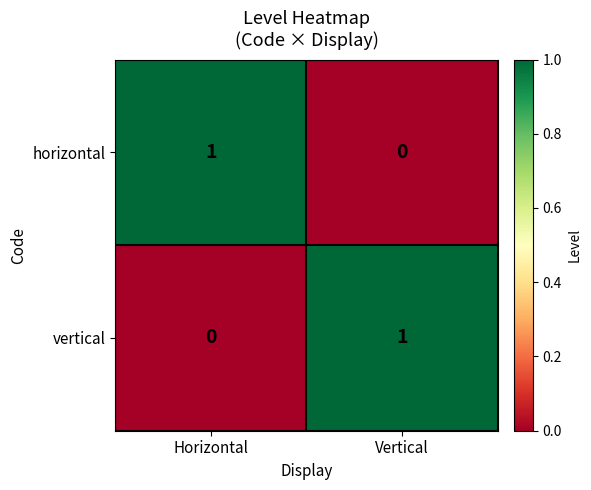

Rank the series at Horizontal from highest to lowest value.

horizontal, vertical